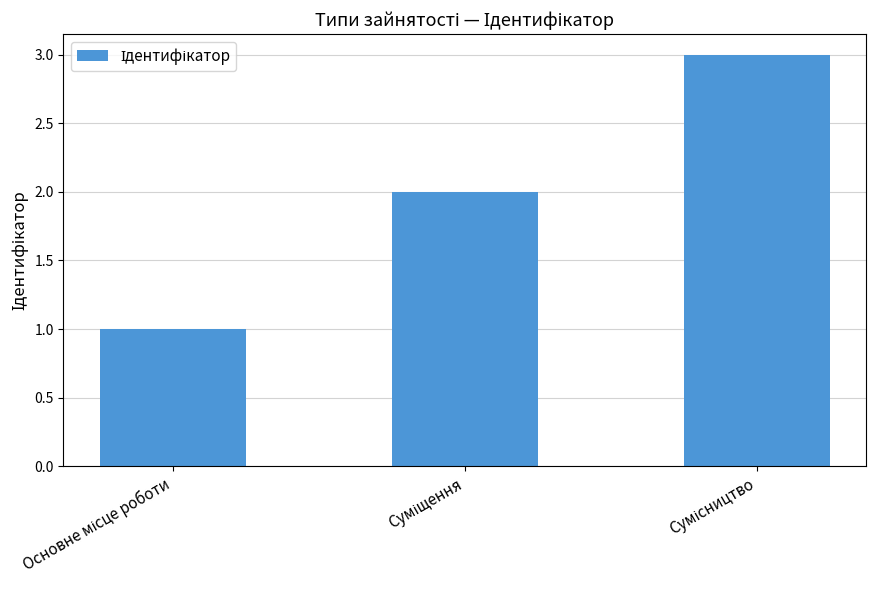

What is the value of the 2nd bar from the left?

2